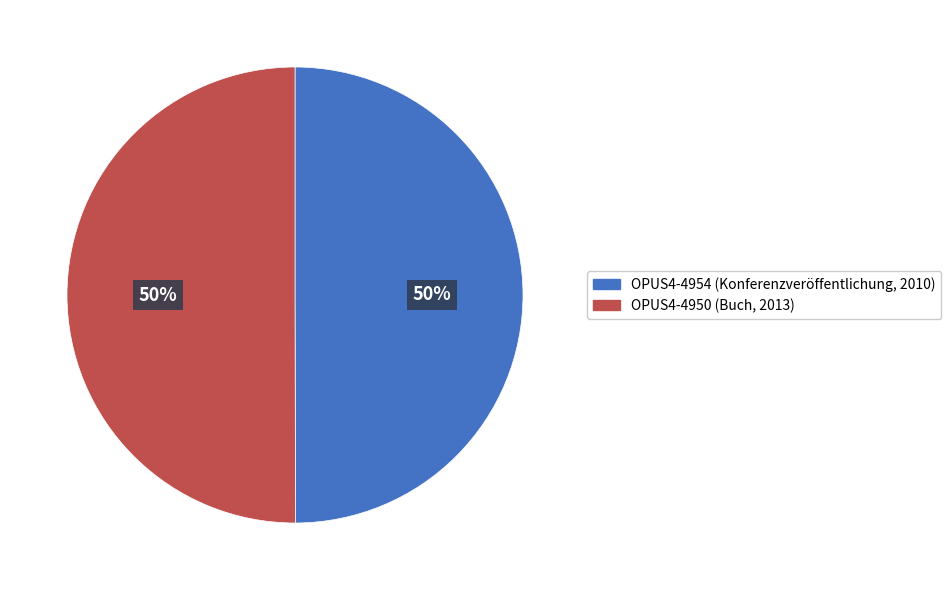

To the nearest percent, what portion does OPUS4-4950 (Buch, 2013) represent?

50%